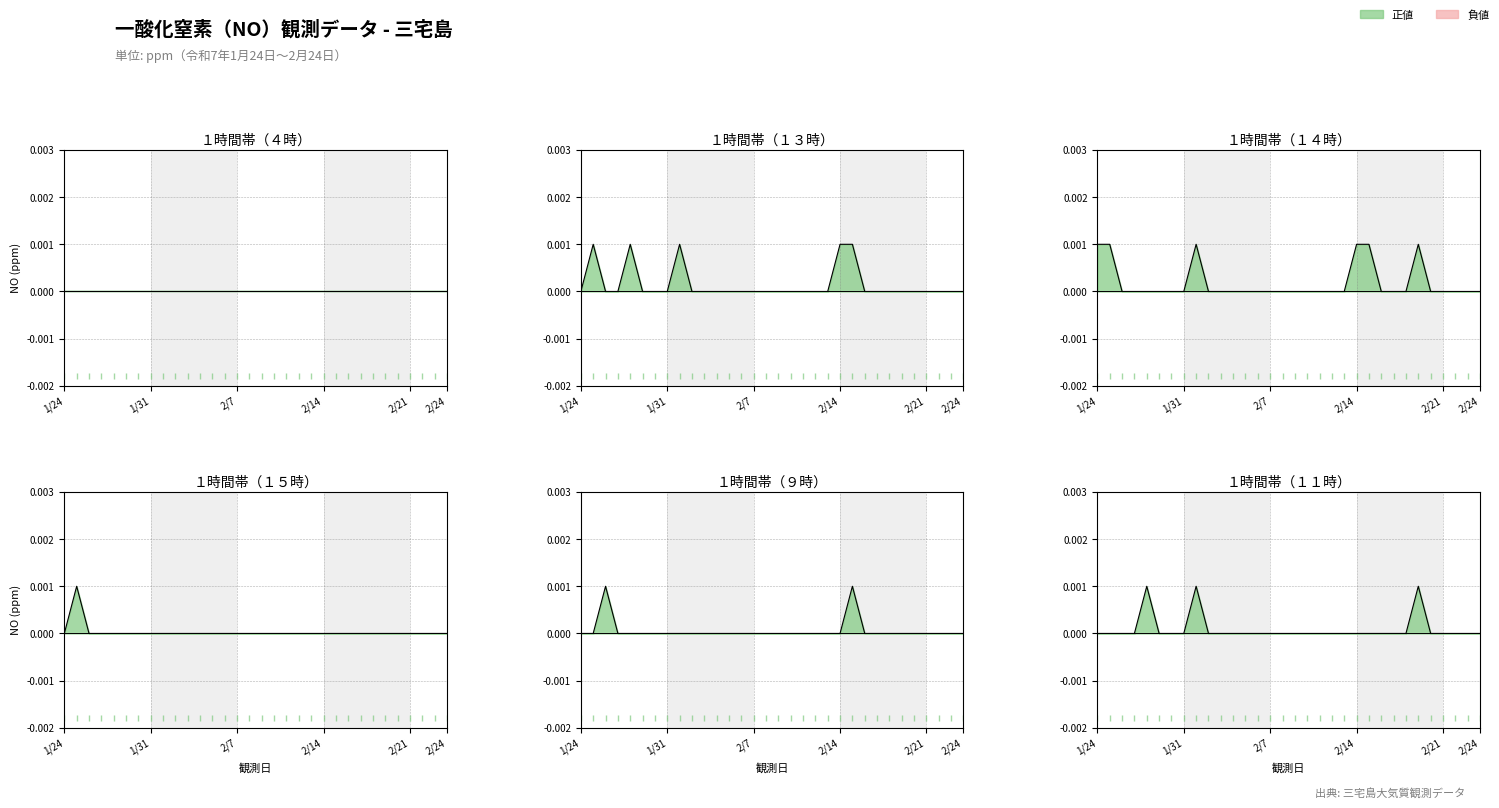

True or false: １５時 line has a value of 0.0 at 2/24.

True